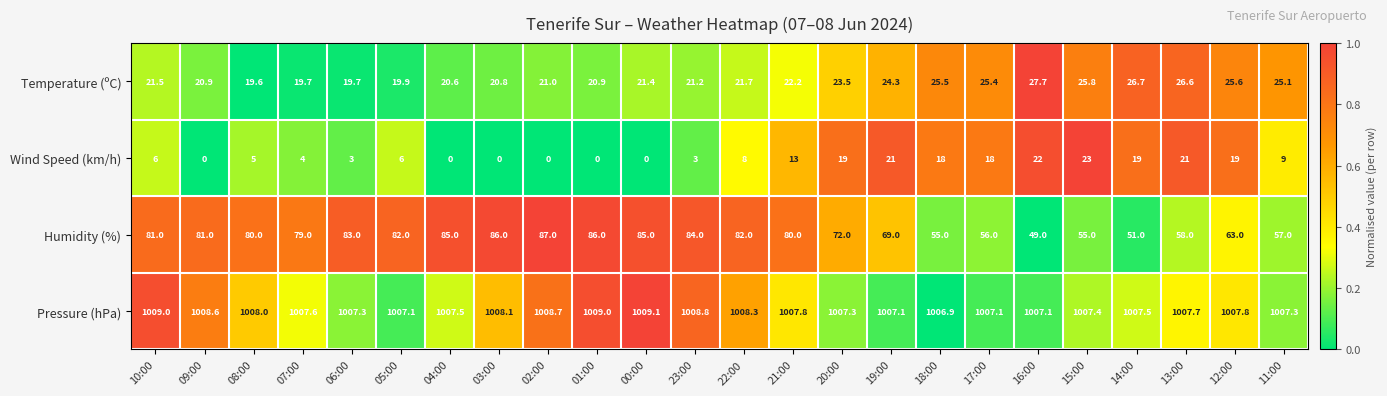

What is the maximum value for Wind Speed (km/h)?

23.0